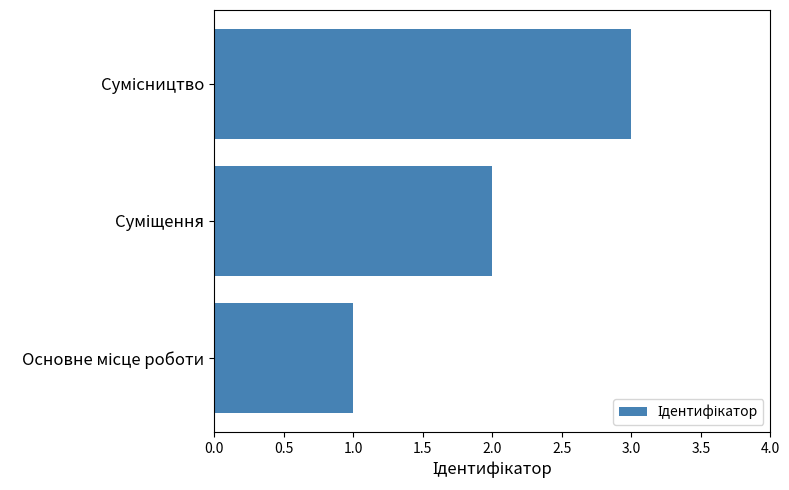

What is the greatest value displayed?

3